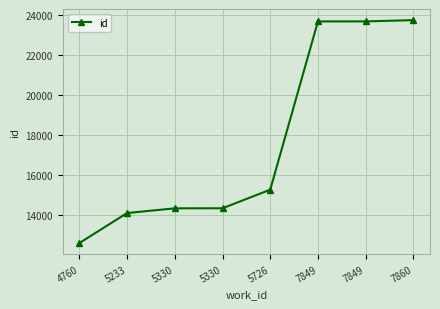

What is the value of the 3rd point from the left?

14325